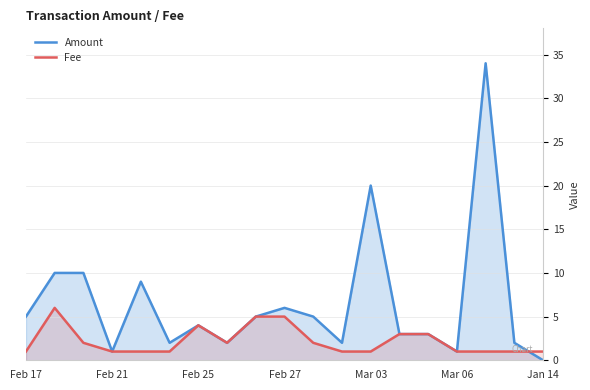

Count the number of data series in this chart.

2